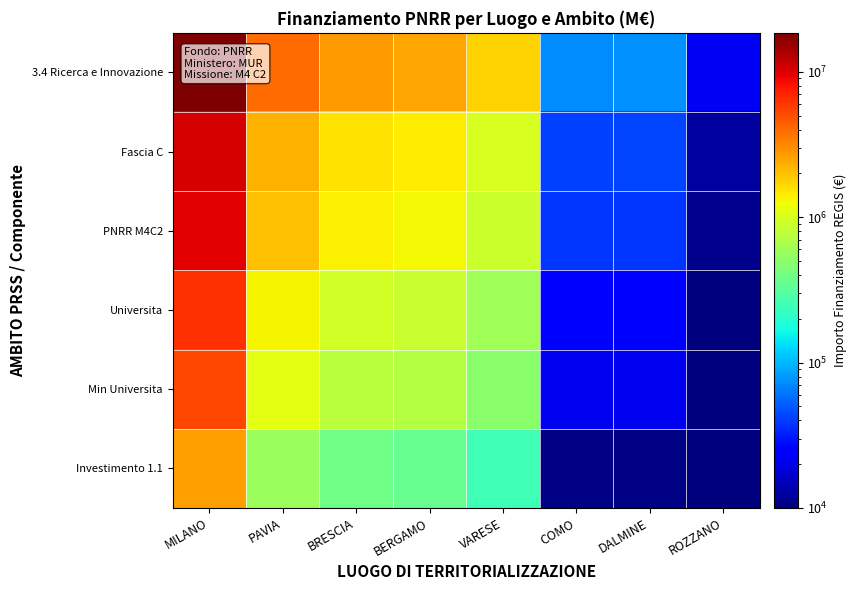

At which category is the sum across all series the highest?

MILANO